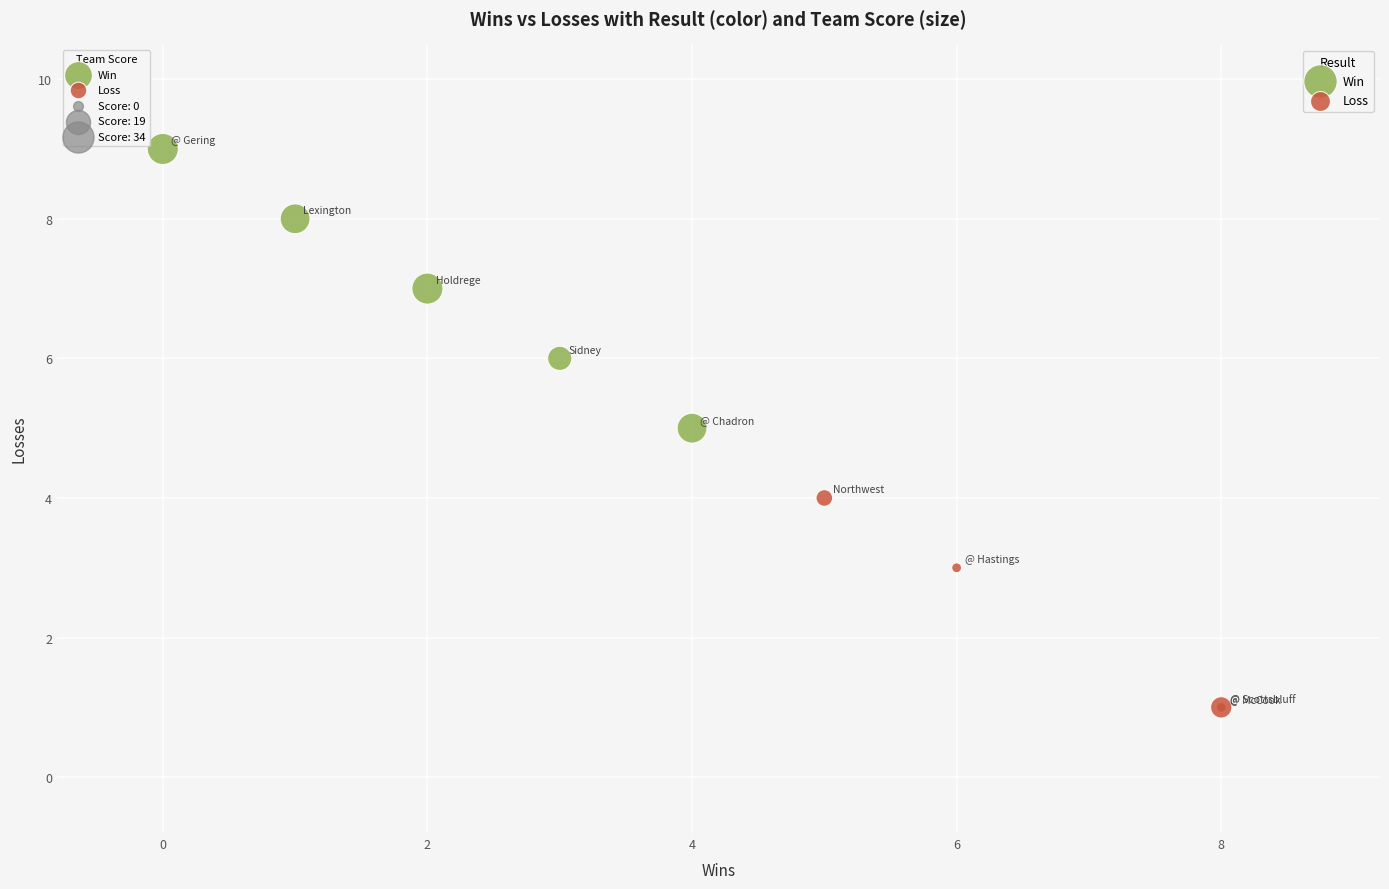

Which series contains the lowest Y value?

Loss